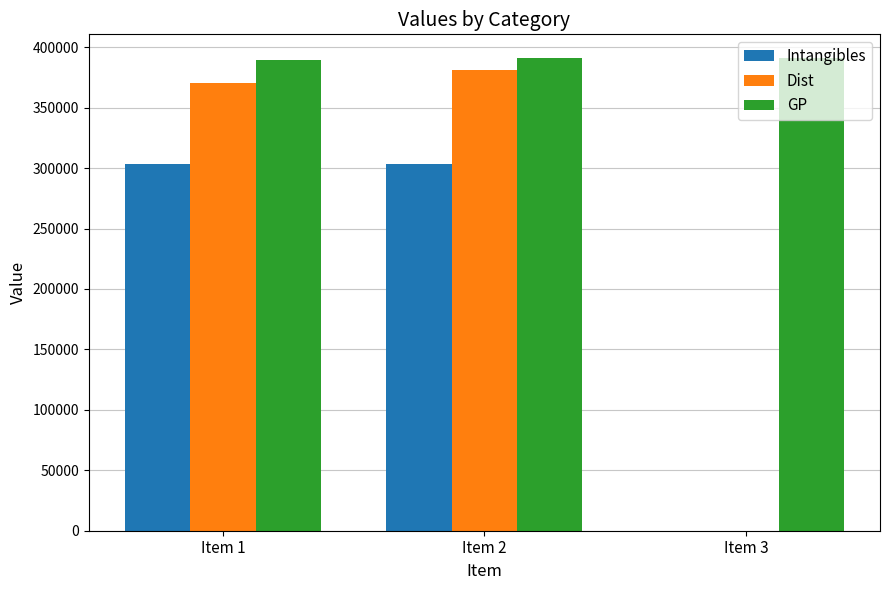

At which label does Dist reach its peak?

Item 2